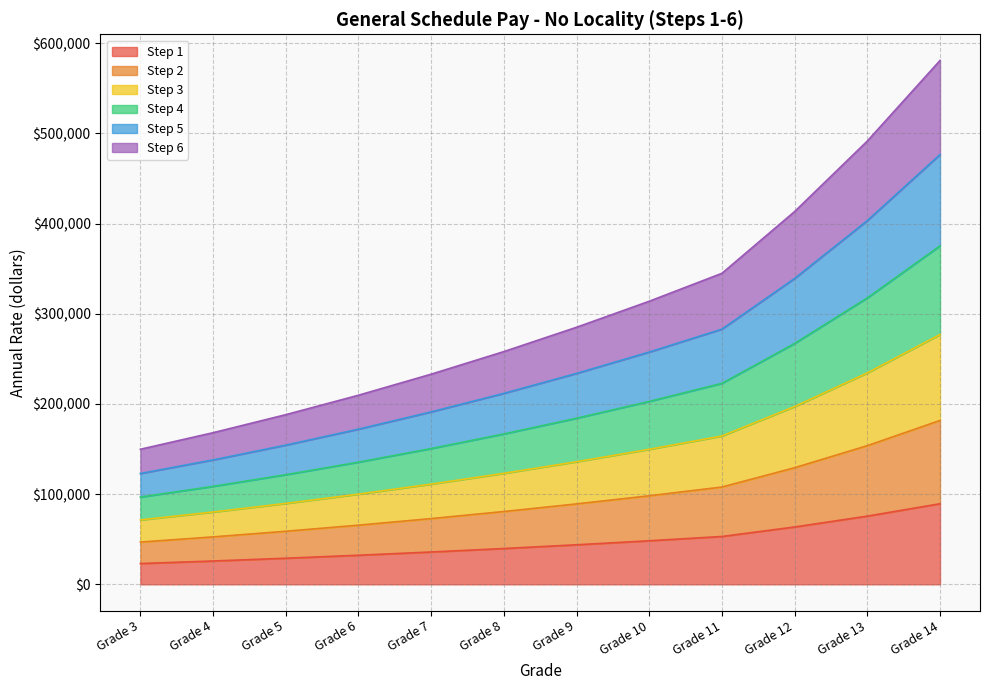

What is the highest value of the Step 1 series?

89370